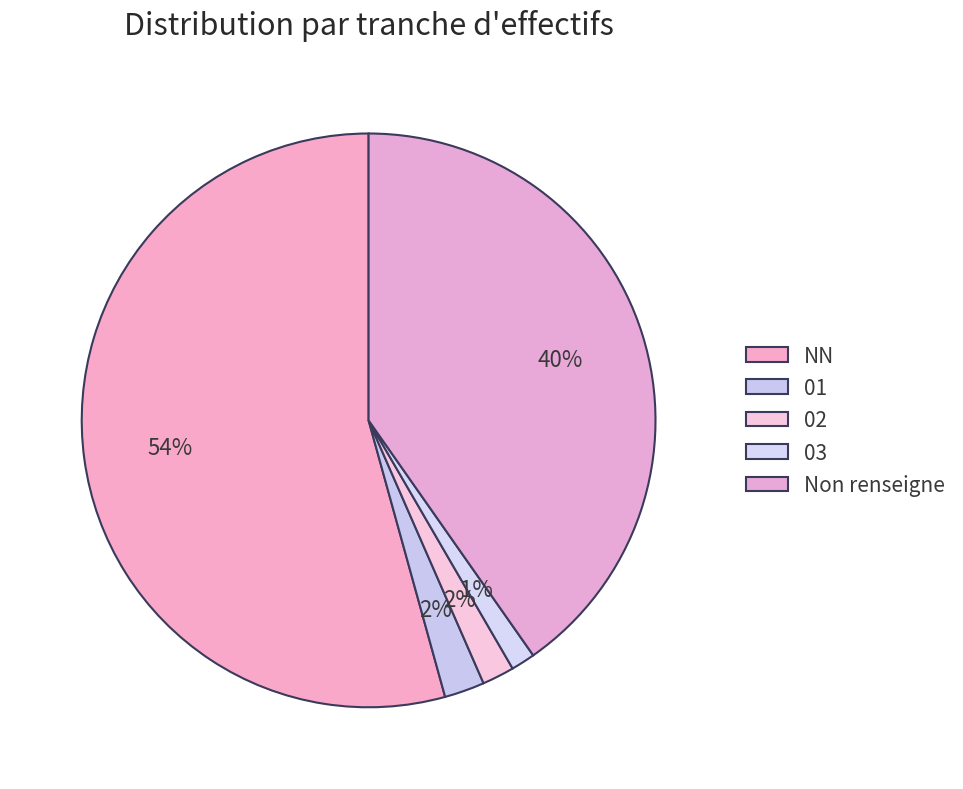

Count the number of slices in the pie.

5